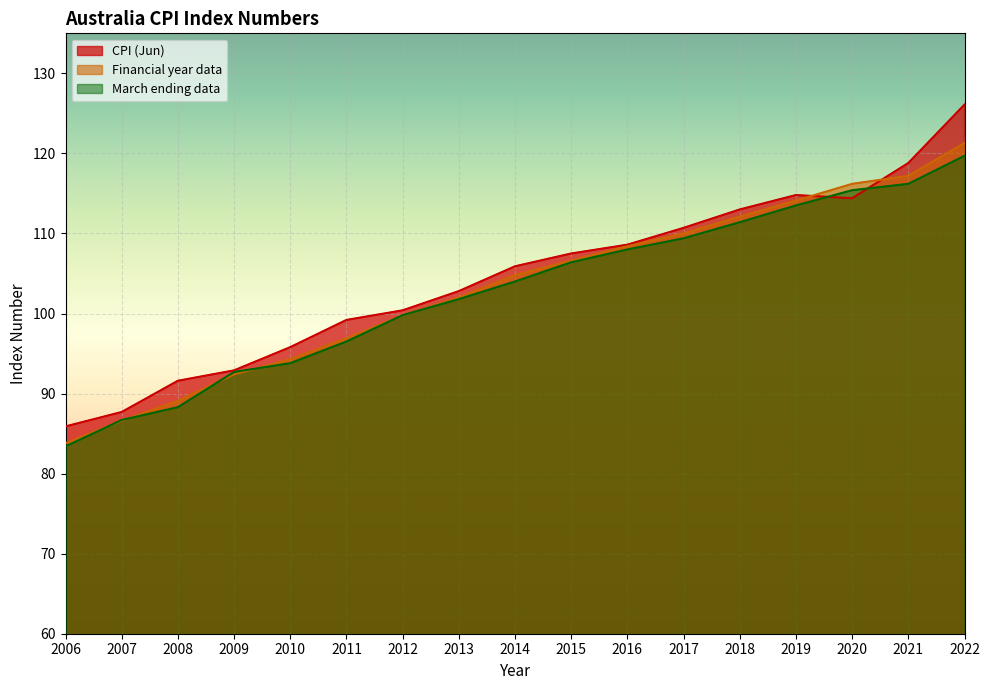

How many categories are shown in the chart?

17